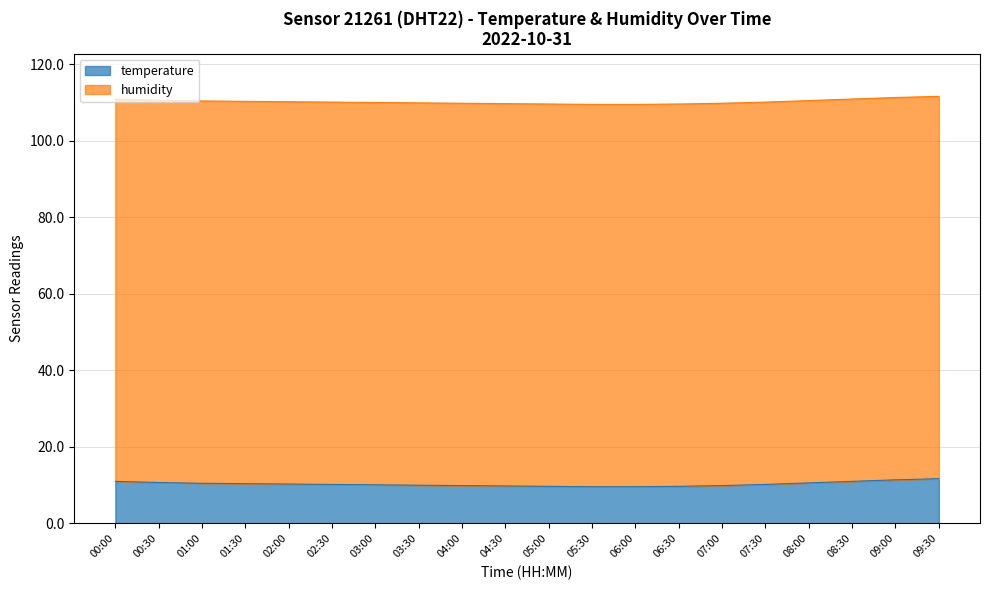

At which label does the data first exceed 110?

00:00